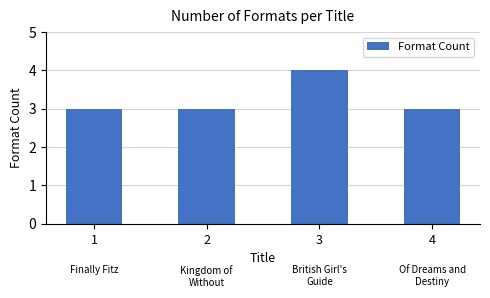

How many series are shown in this chart?

1